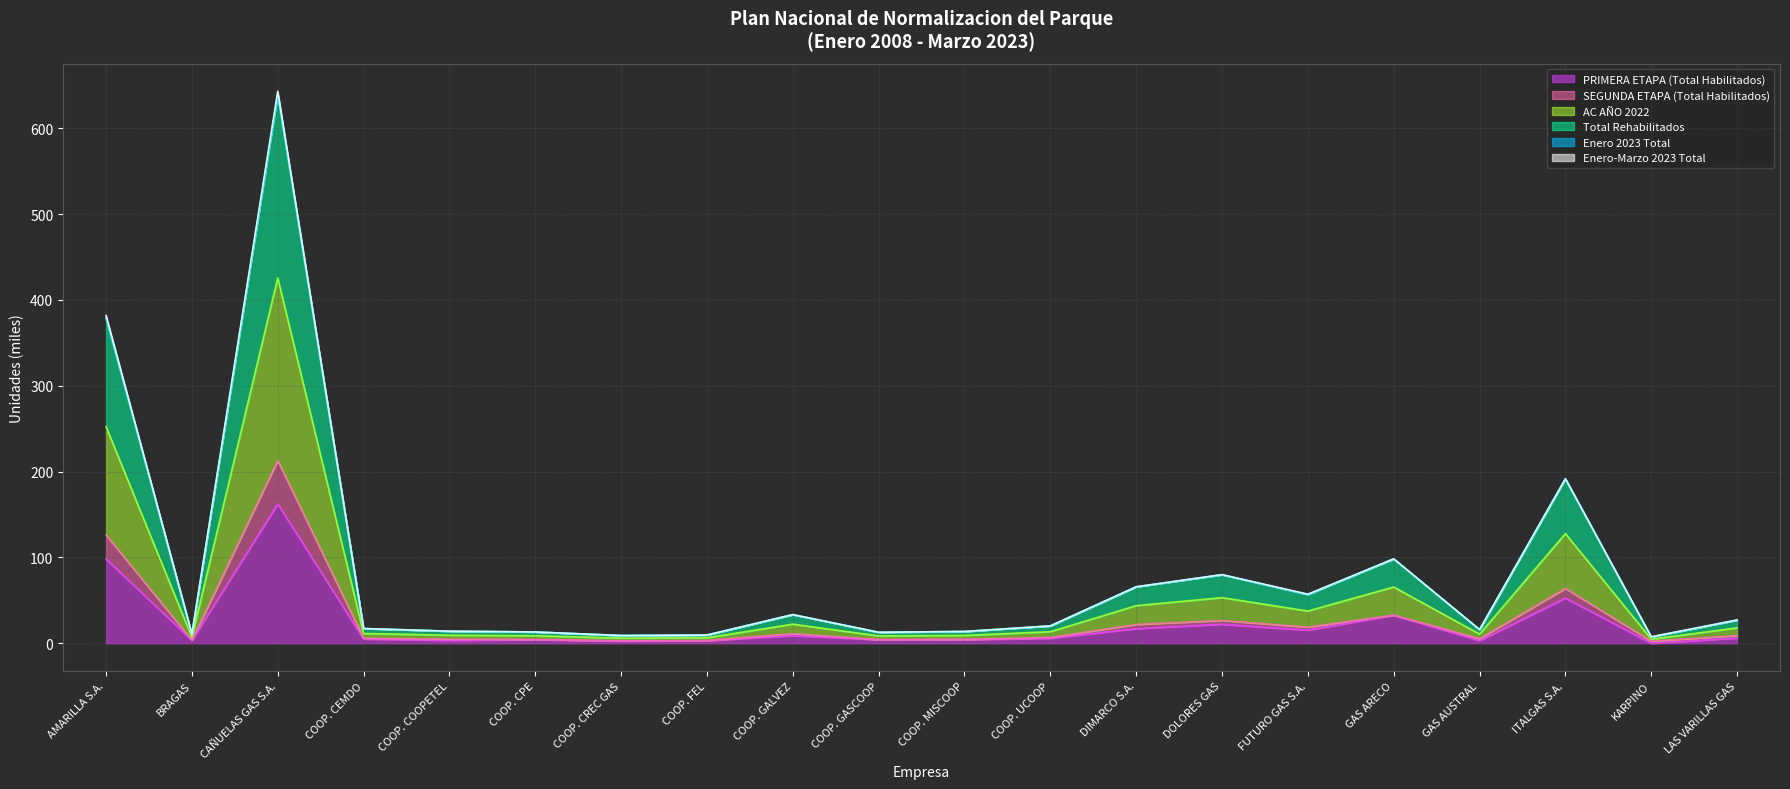

Is it true that PRIMERA ETAPA (Total Habilitados) equals 92.9 at ITALGAS S.A.?

False